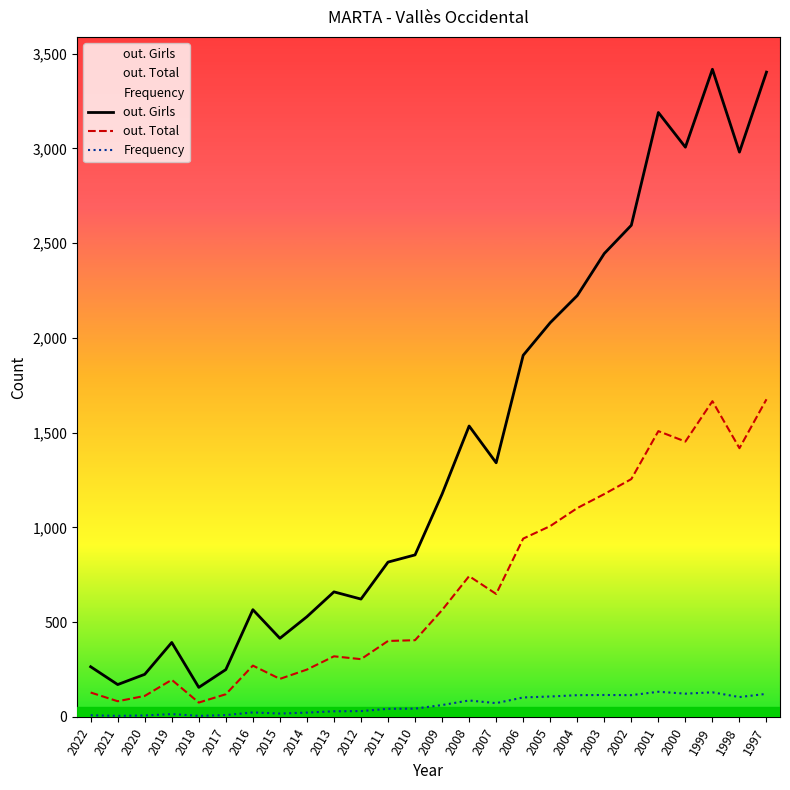

At which category does Frequency reach its first local valley?

2021